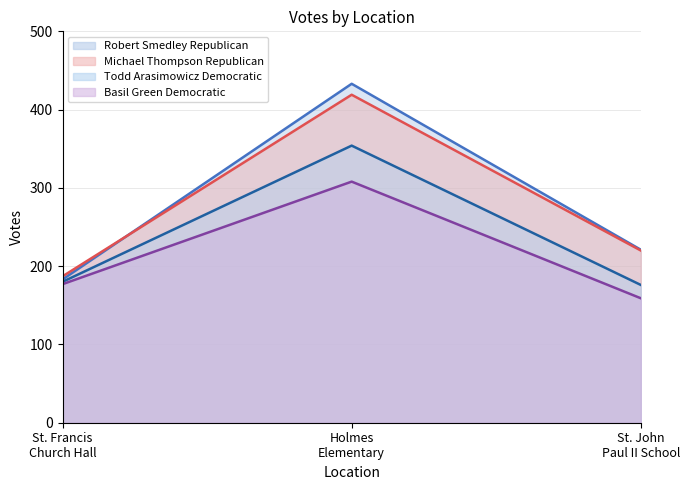

Rank the series at St. Francis Church Hall from highest to lowest value.

Michael Thompson Republican, Robert Smedley Republican, Todd Arasimowicz Democratic, Basil Green Democratic